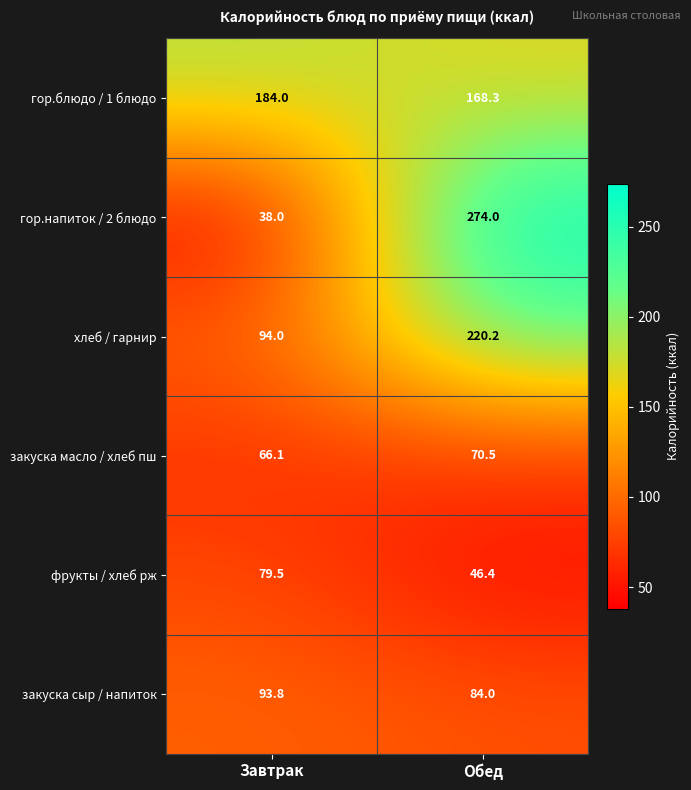

Reading left to right, extract all data points from this chart.

гор.блюдо / 1 блюдо: Завтрак=184.0	Обед=168.3
гор.напиток / 2 блюдо: Завтрак=38.0	Обед=274.0
хлеб / гарнир: Завтрак=94.0	Обед=220.2
закуска масло / хлеб пш: Завтрак=66.1	Обед=70.5
фрукты / хлеб рж: Завтрак=79.5	Обед=46.4
закуска сыр / напиток: Завтрак=93.8	Обед=84.0